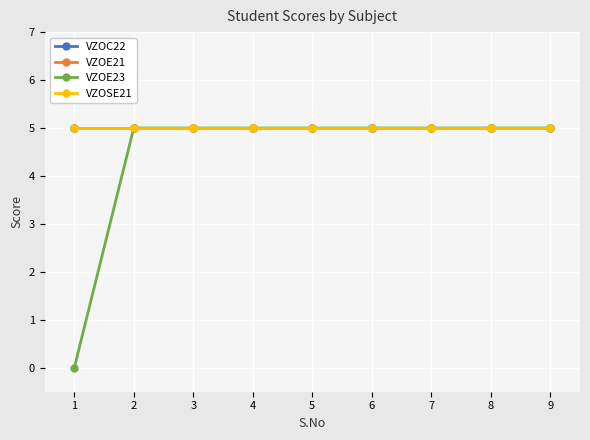

At which label is VZOSE21 closest to 5?

1